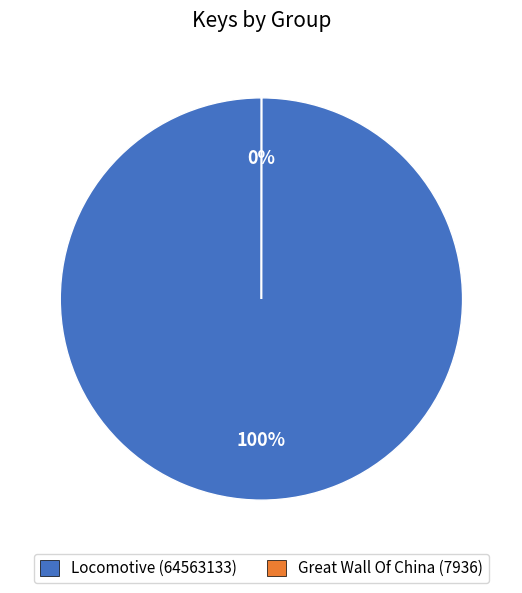

Is there any slice that represents more than half of the pie?

Yes